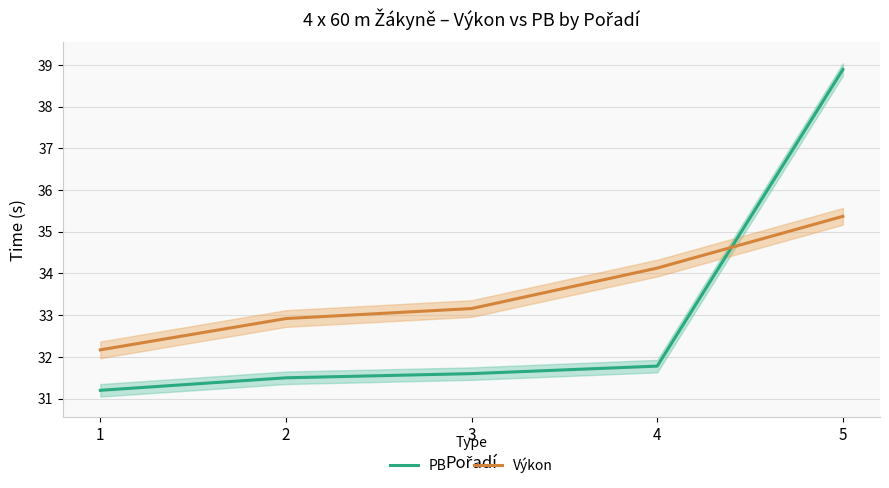

True or false: Výkon has more than 1 points higher than both neighbors.

False